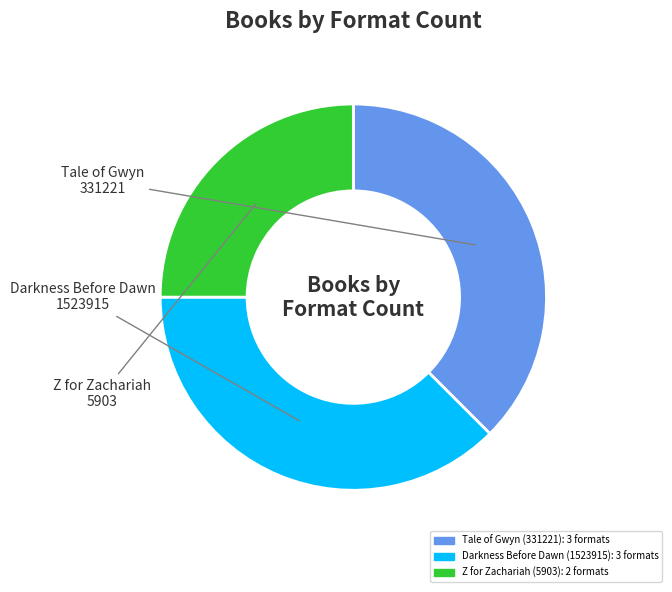

Which has a higher value, Darkness Before Dawn (1523915) or Z for Zachariah (5903)?

Darkness Before Dawn (1523915)